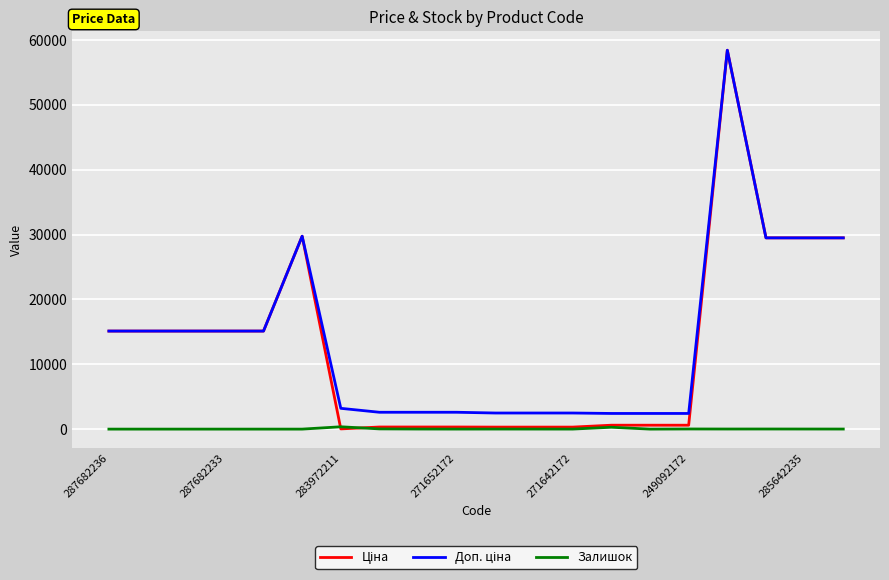

What is the greatest value displayed?

58426.5